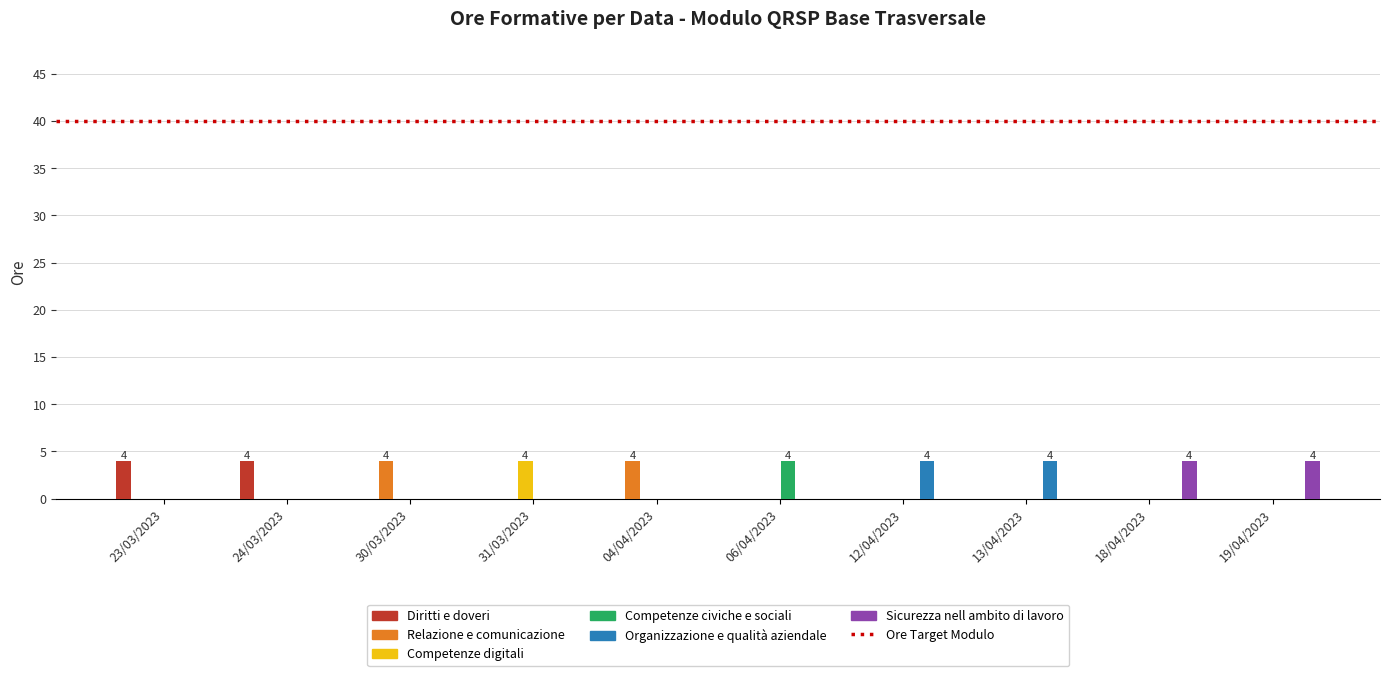

True or false: Competenze civiche e sociali has a value of 2 at 06/04/2023.

False